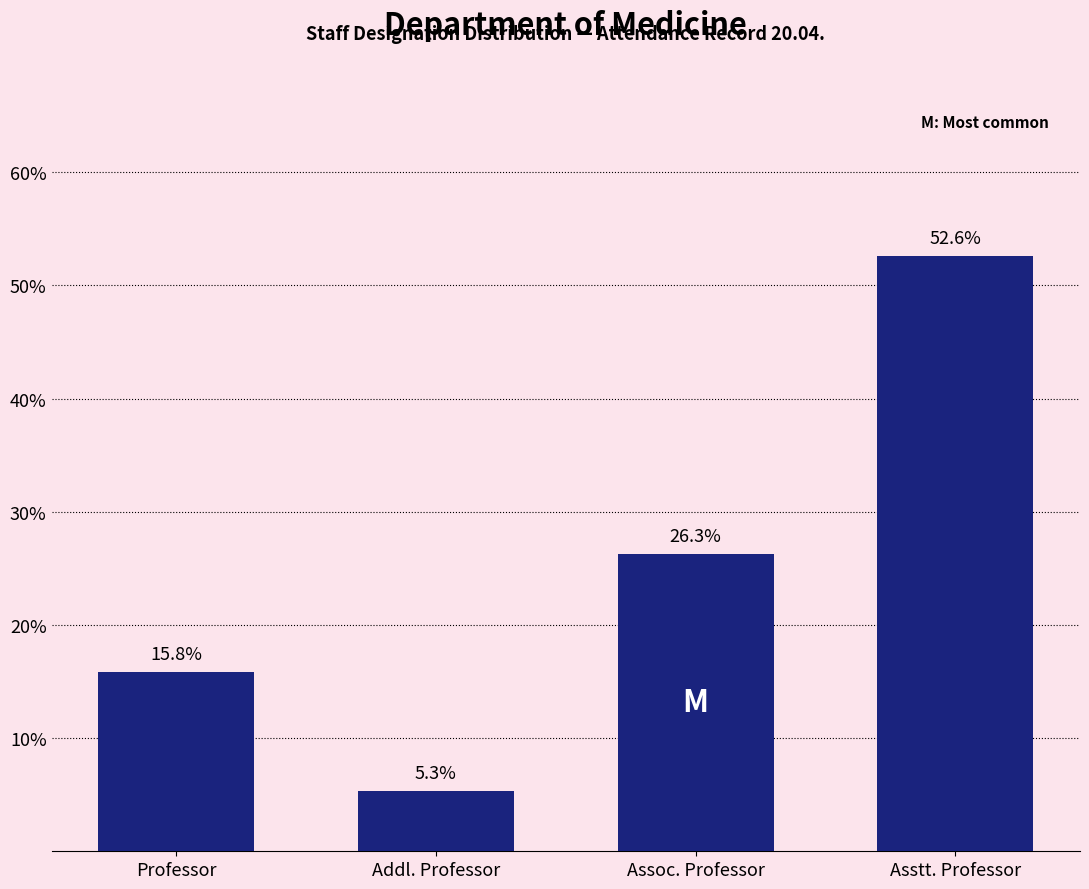

Reading left to right, what are all the values shown in this chart?

15.8	5.3	26.3	52.6